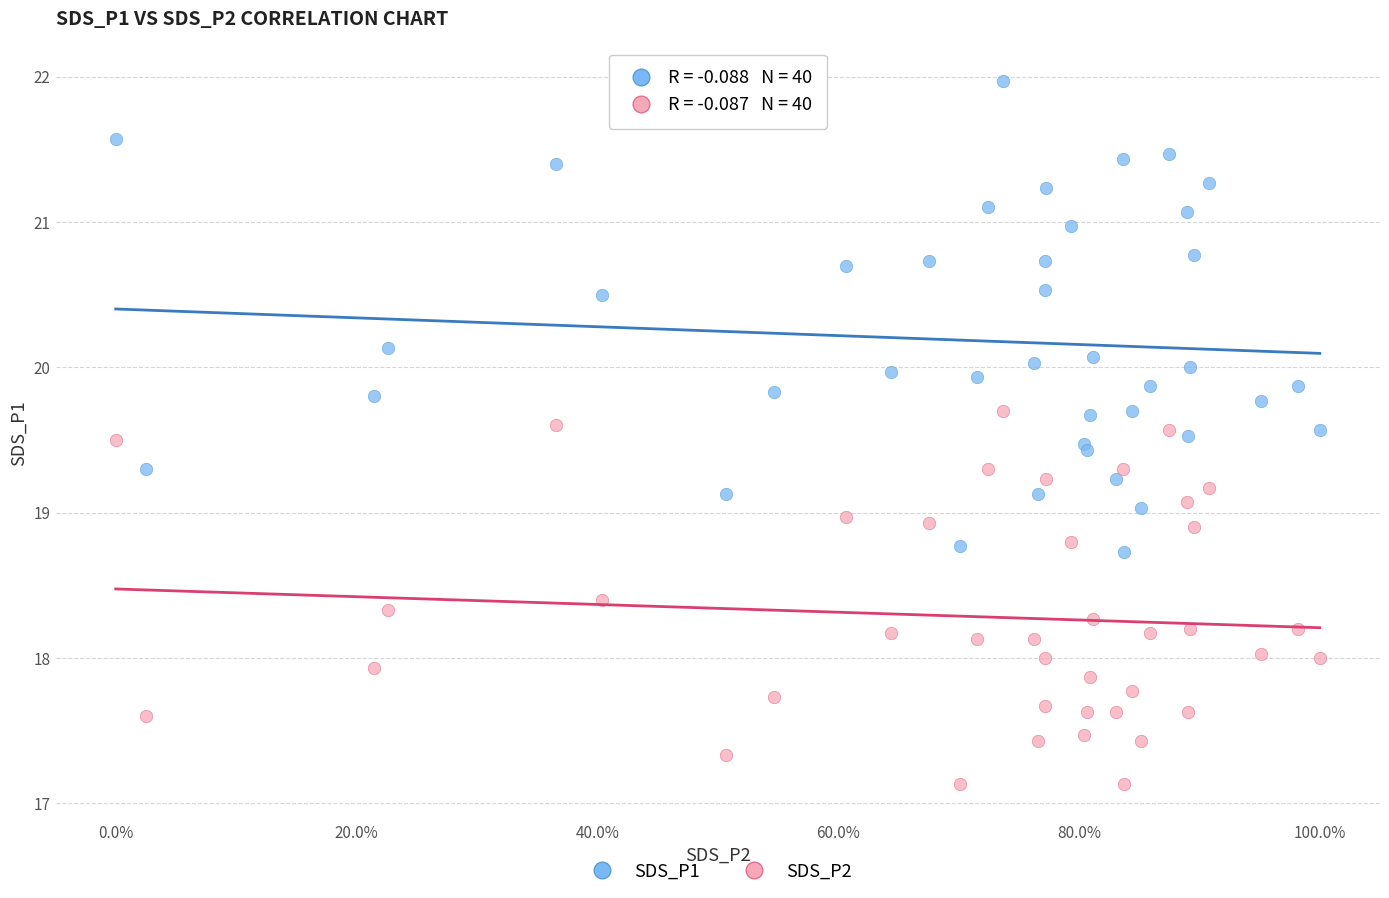

What is the X range (max minus min) for the scatter plot?

100.0